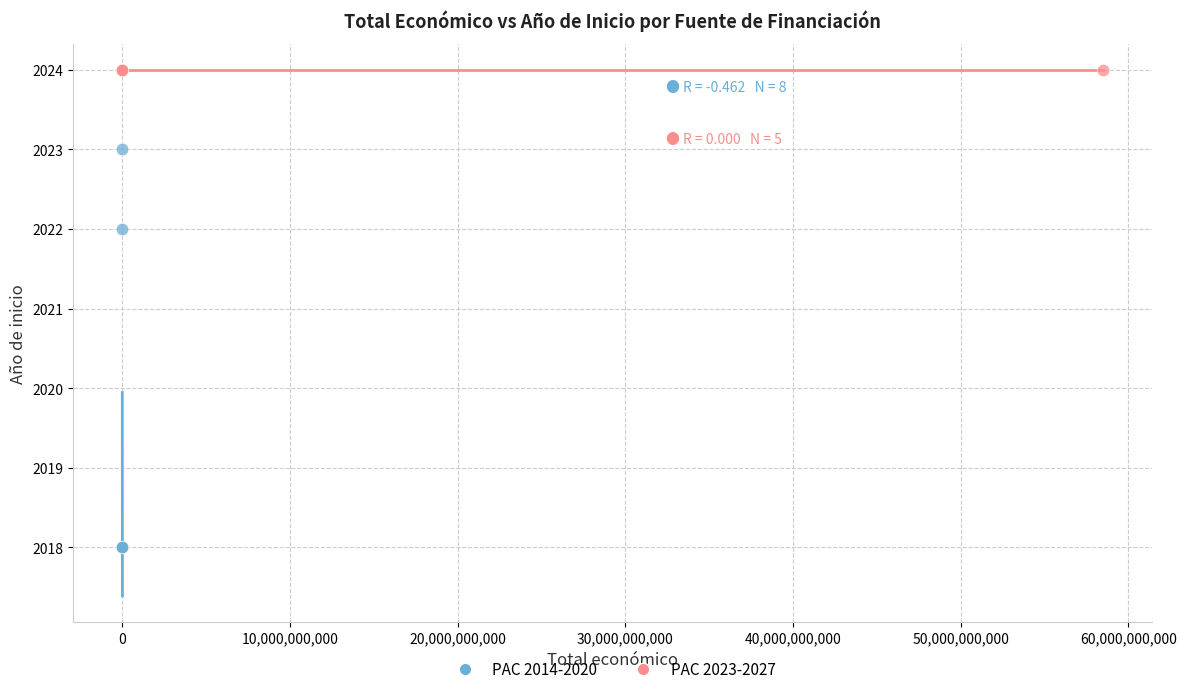

Which series contains the lowest Y value?

PAC 2014-2020